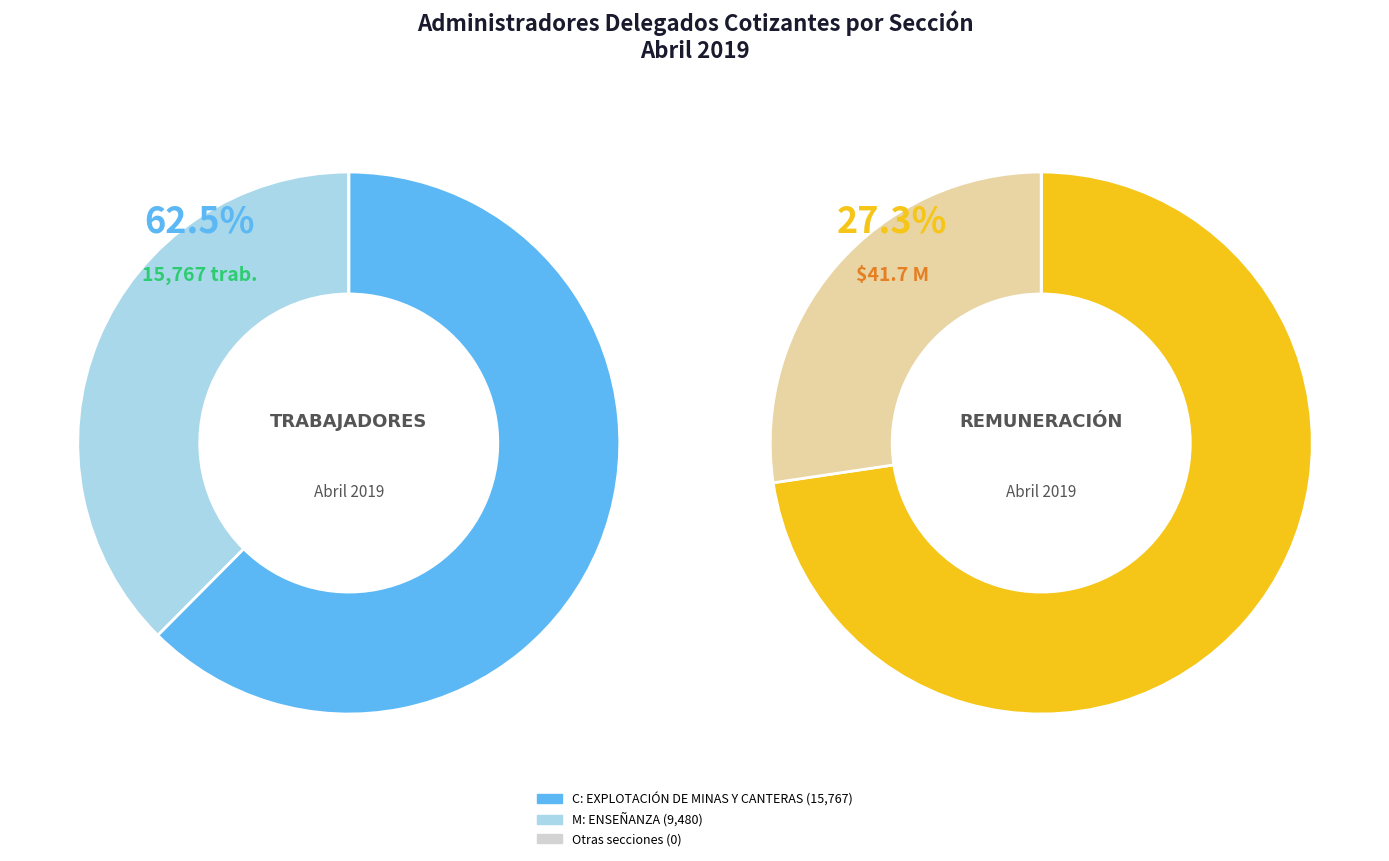

To the nearest percent, what is the difference between the EXPLOTACIÓN DE MINAS Y CANTERAS and ENSEÑANZA slice percentages?

25%